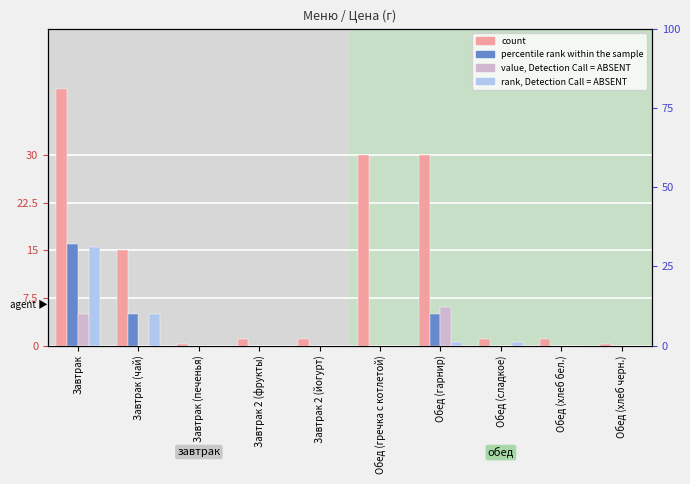

What are all the series names shown in the legend?

count, percentile rank within the sample, value, Detection Call = ABSENT, rank, Detection Call = ABSENT